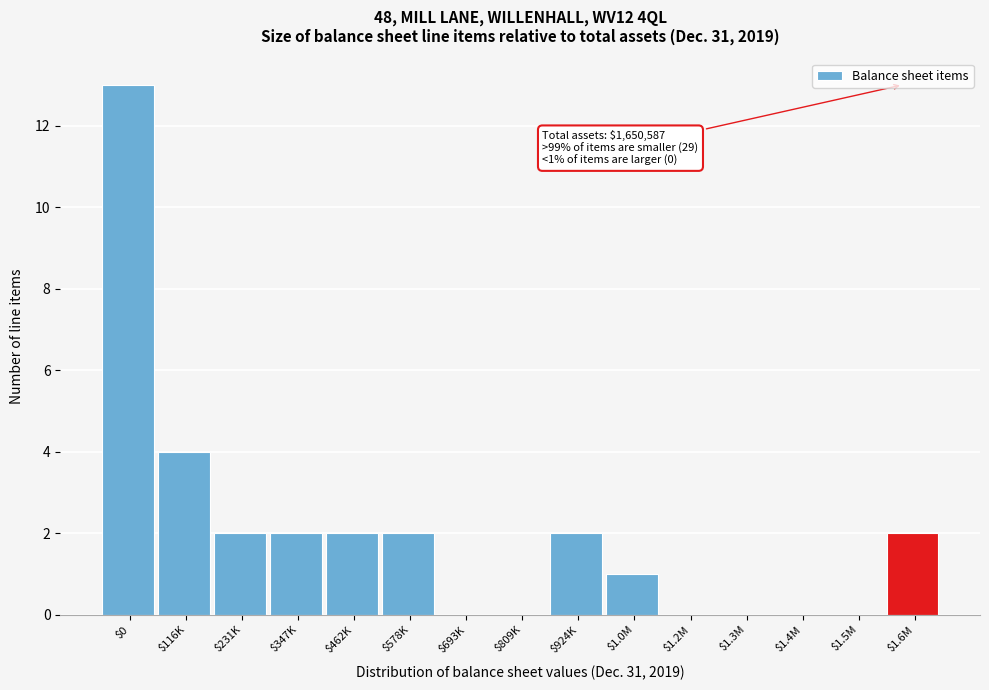

What is the greatest value displayed?

13